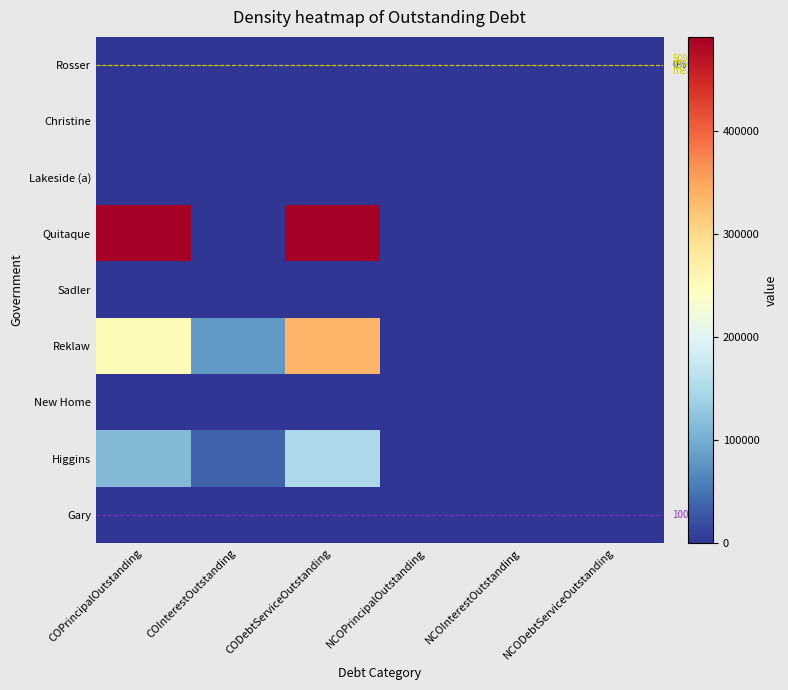

True or false: Quitaque has a value of -149086.8 at NCOInterestOutstanding.

False